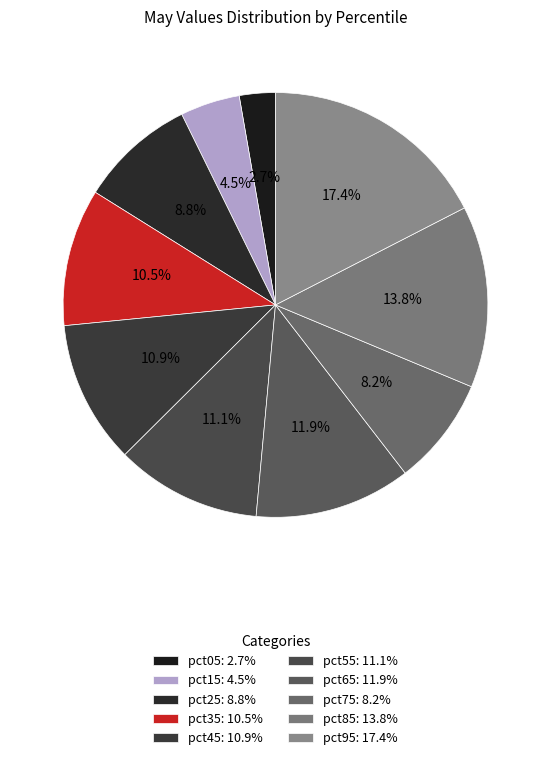

Rank the categories by value from lowest to highest.

pct05, pct15, pct75, pct25, pct35, pct45, pct55, pct65, pct85, pct95